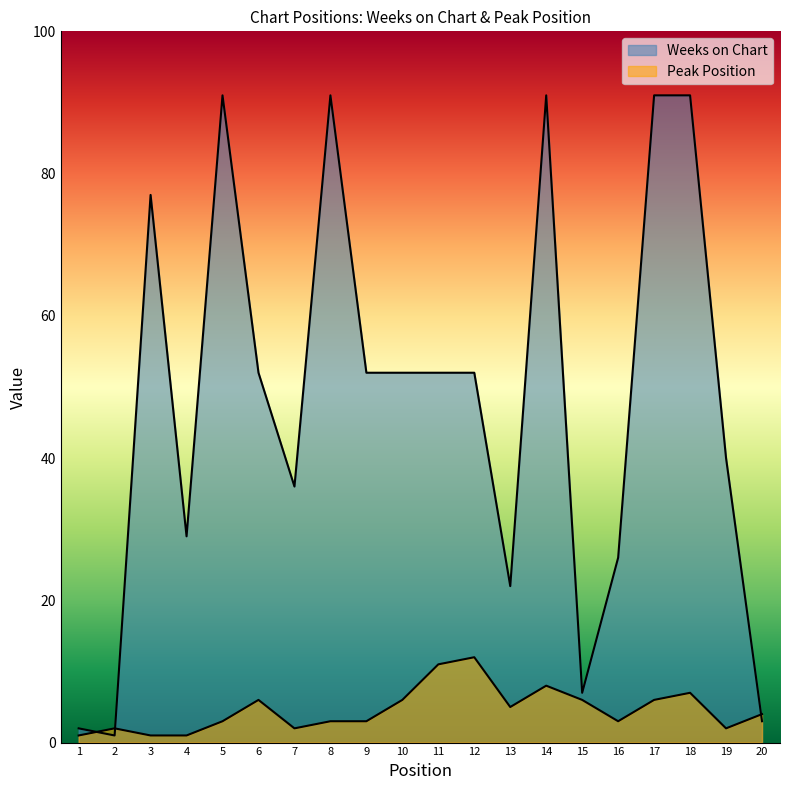

What is the value of the Peak Position point at the 1st from the left?

1